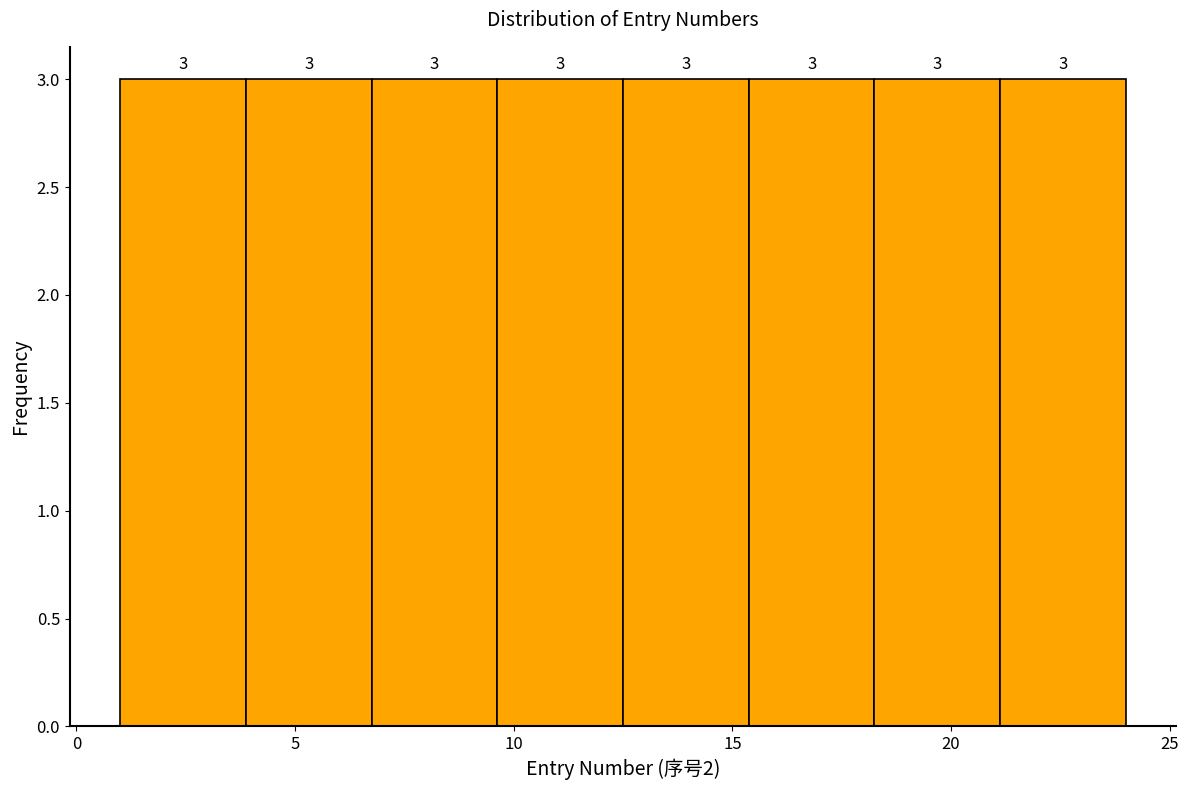

Reading left to right, list every bar in this chart as the range it spans on the x-axis followed by its height. The bar edges are not printed on the chart, so give them approximately, as read against the axis.

1.0 to 4.0: 3
4.0 to 7.0: 3
7.0 to 9.5: 3
9.5 to 12.5: 3
12.5 to 15.5: 3
15.5 to 18.5: 3
18.5 to 21.0: 3
21.0 to 24.0: 3